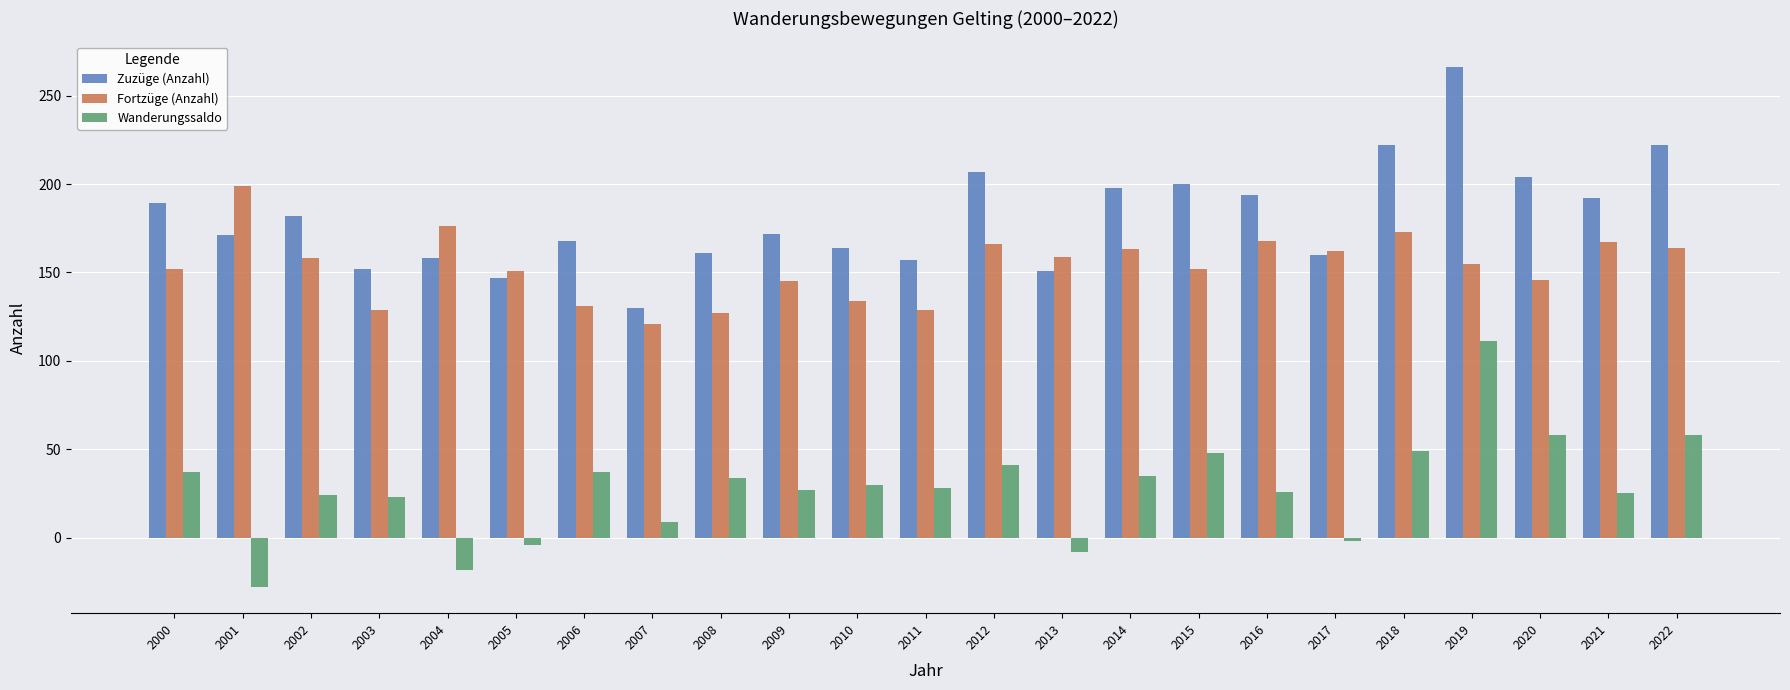

List the series in order of their peak value, lowest first.

Wanderungssaldo, Fortzüge (Anzahl), Zuzüge (Anzahl)